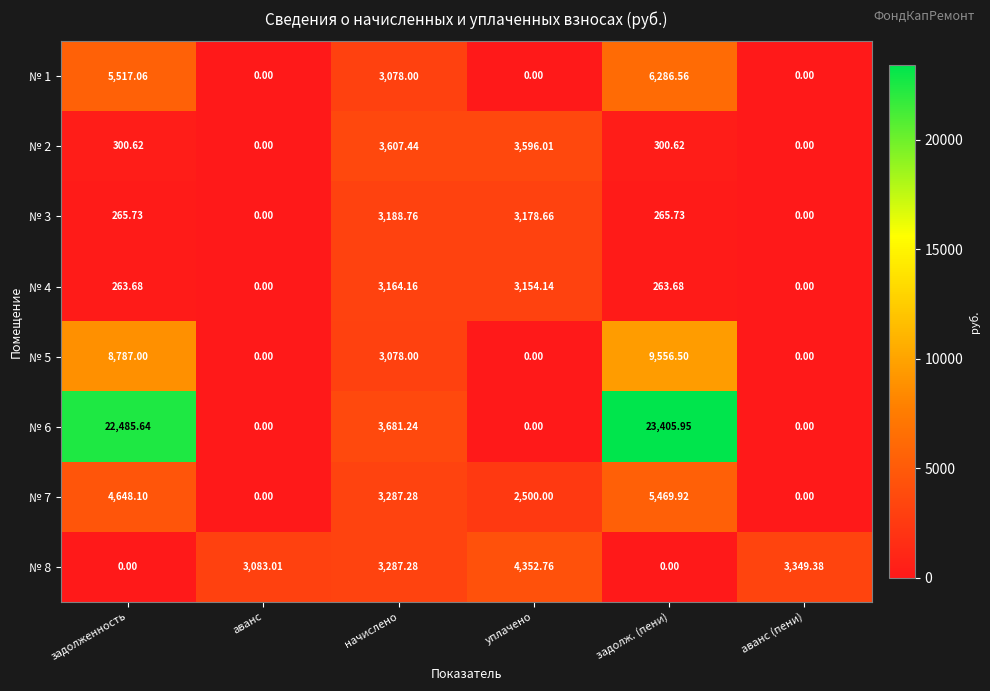

At which label does № 6 reach its peak?

задолж. (пени)